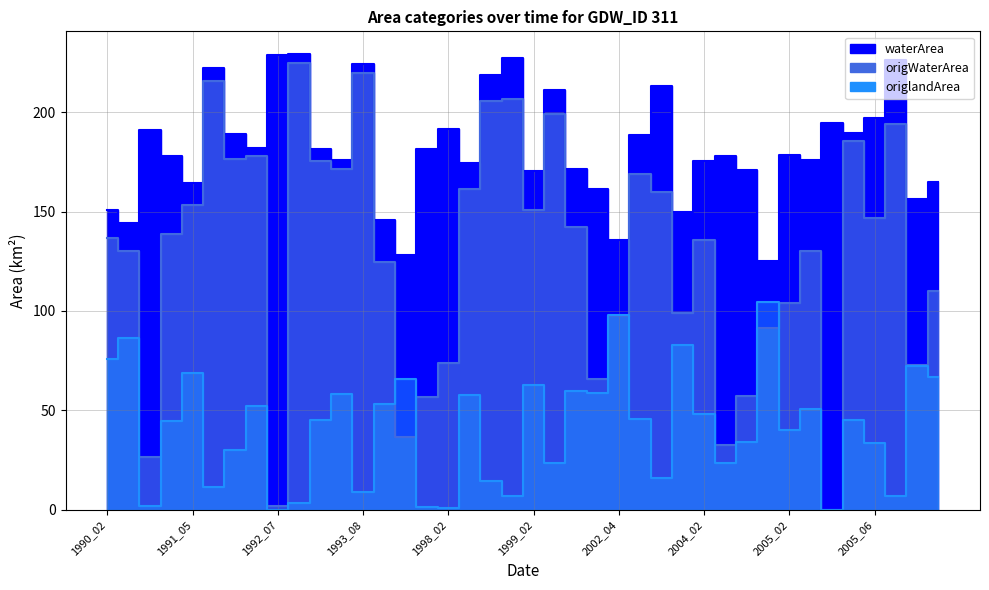

Between 2000_02 and 2002_07, which series saw the biggest shift?

origWaterArea